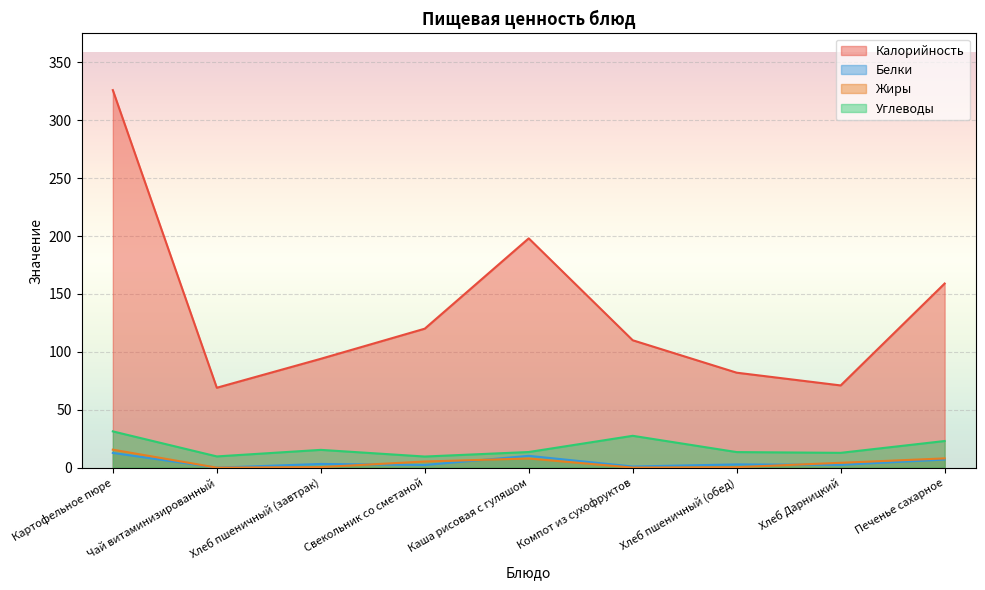

At how many categories does at least one series exceed 182?

2